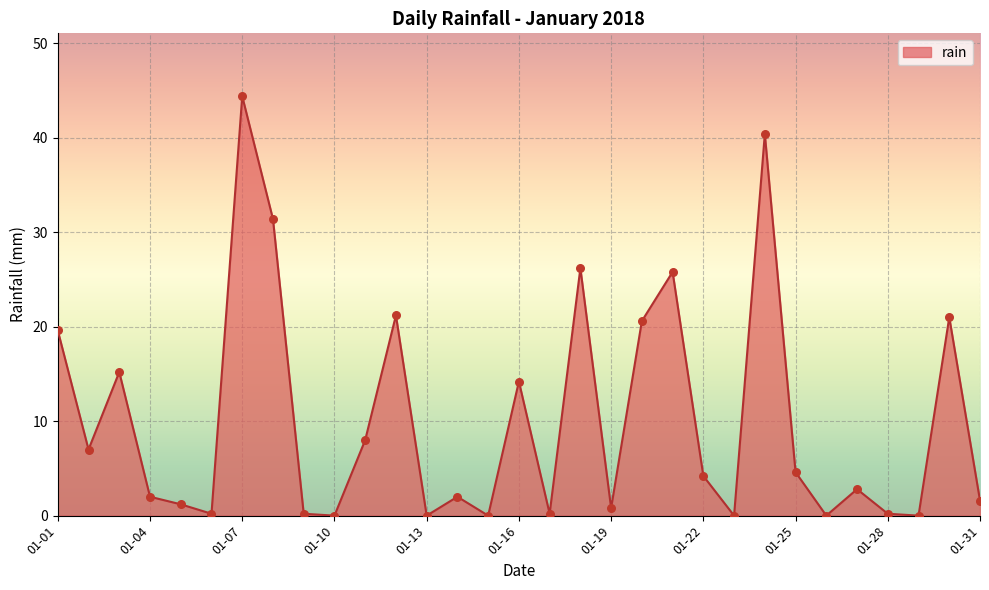

What is the maximum value shown in the chart?

44.4